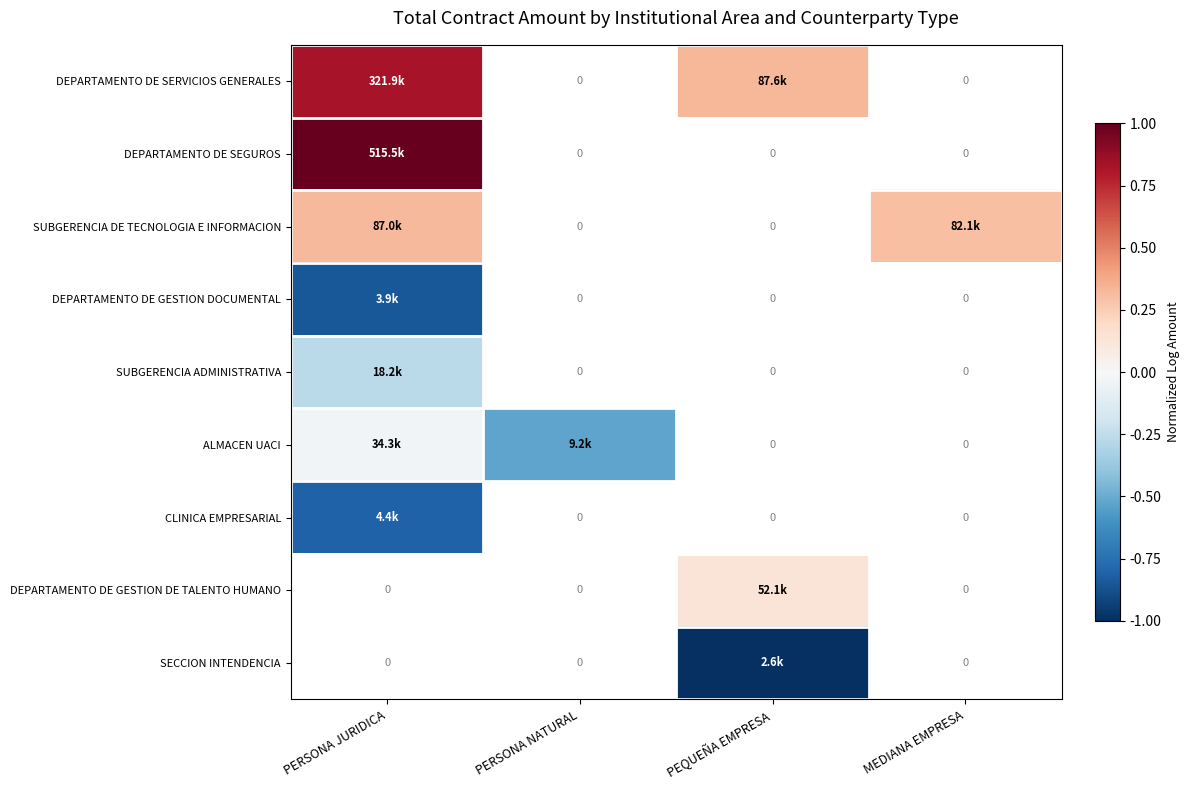

The CLINICA EMPRESARIAL series shows -1.3 at PERSONA JURIDICA. True or false?

False